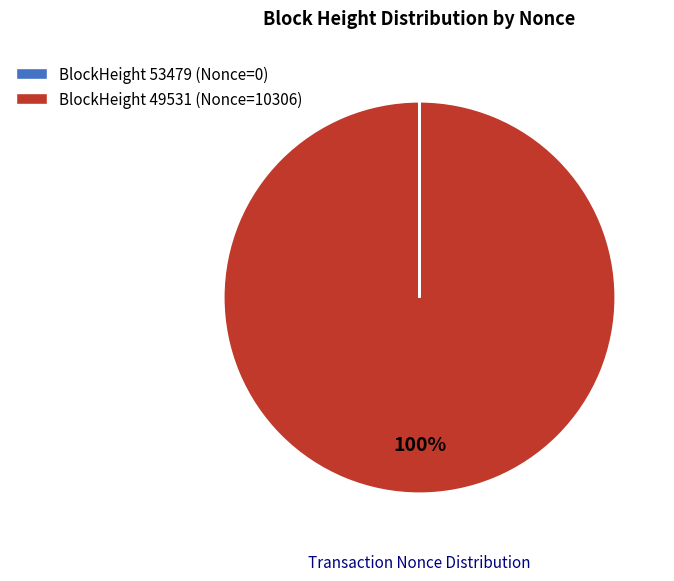

Is there any slice that represents more than half of the pie?

Yes